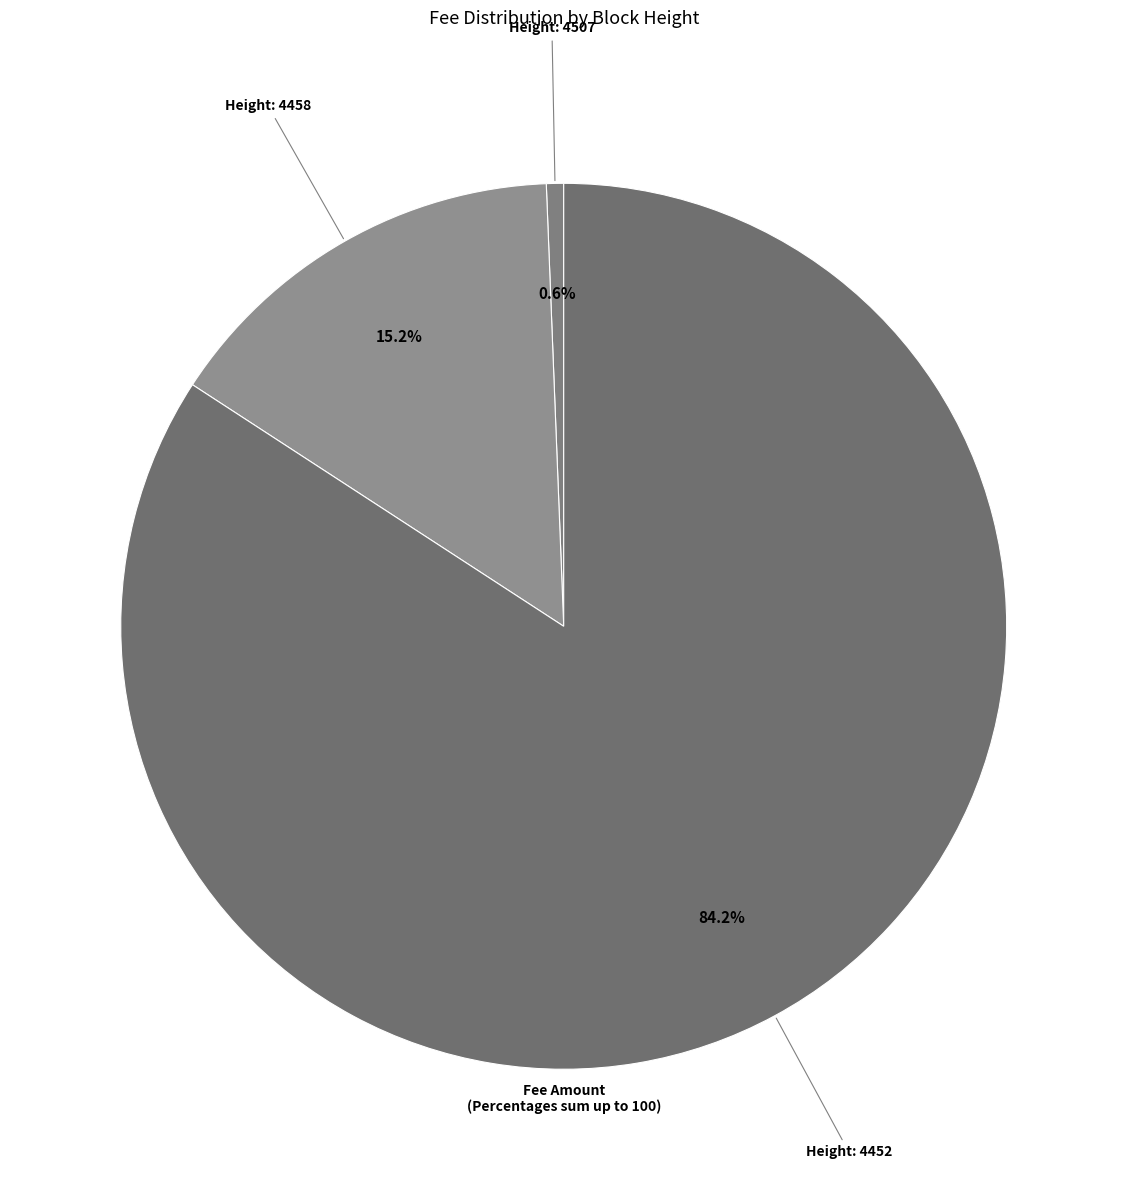

How many segments does this pie chart have?

3